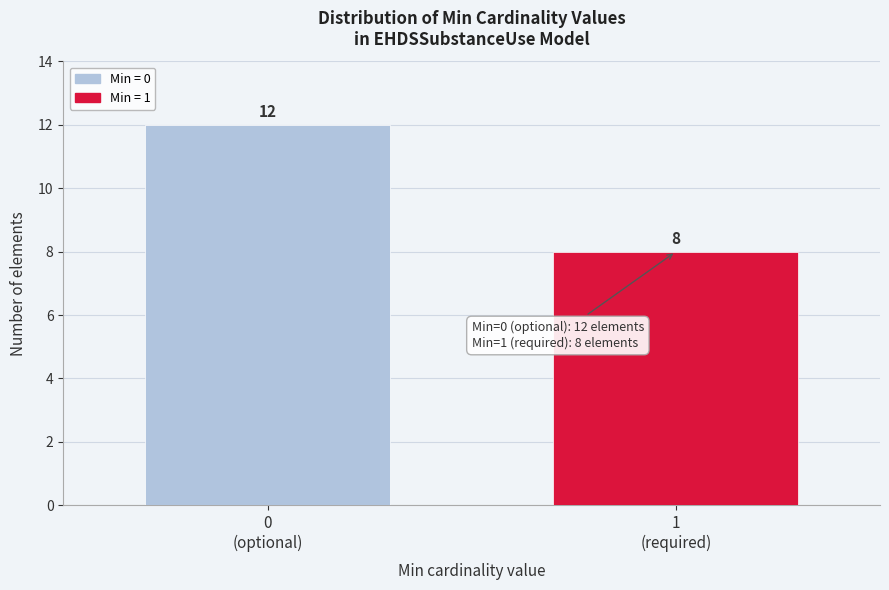

Reading right to left, transcribe all the data shown in this chart.

8	12